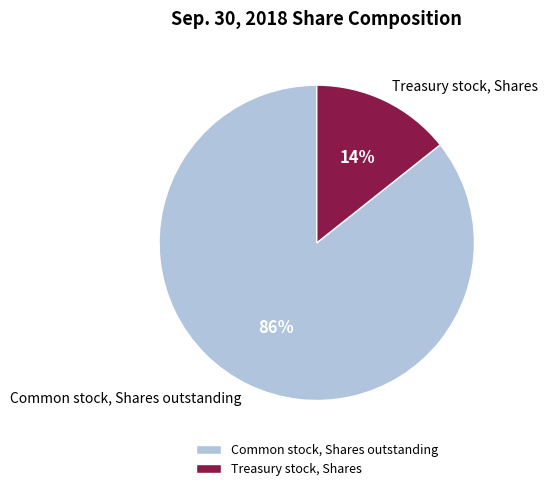

Does any single category account for the majority?

Yes